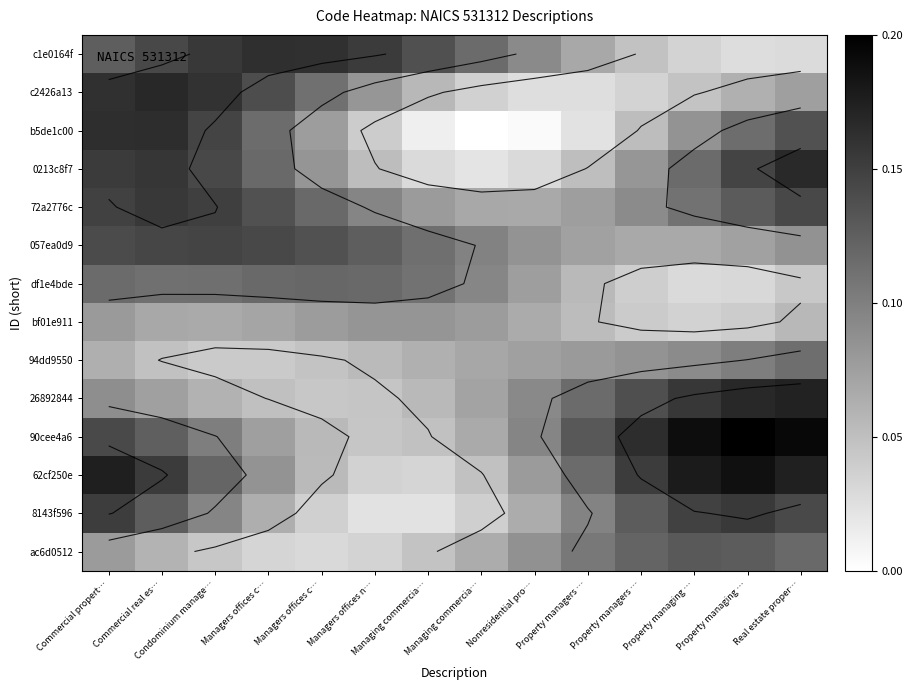

What is the difference between the second highest and second lowest values in the 72a2776c series?

0.1